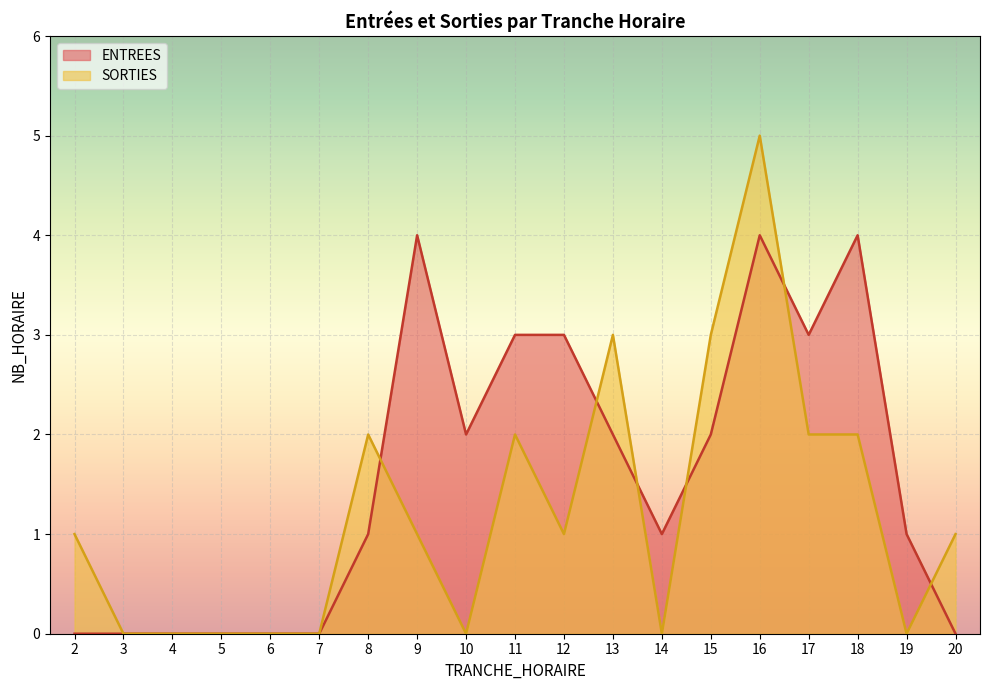

Which category has the highest value across all series?

16